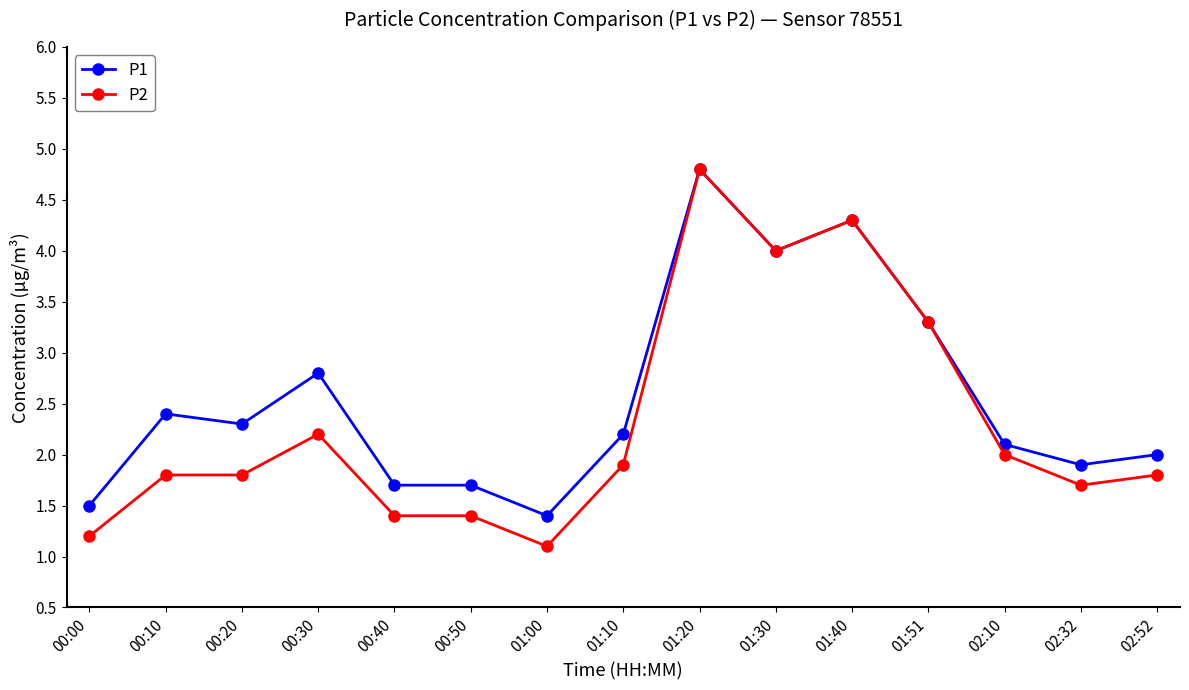

Rank the series at 00:40 from lowest to highest value.

P2, P1